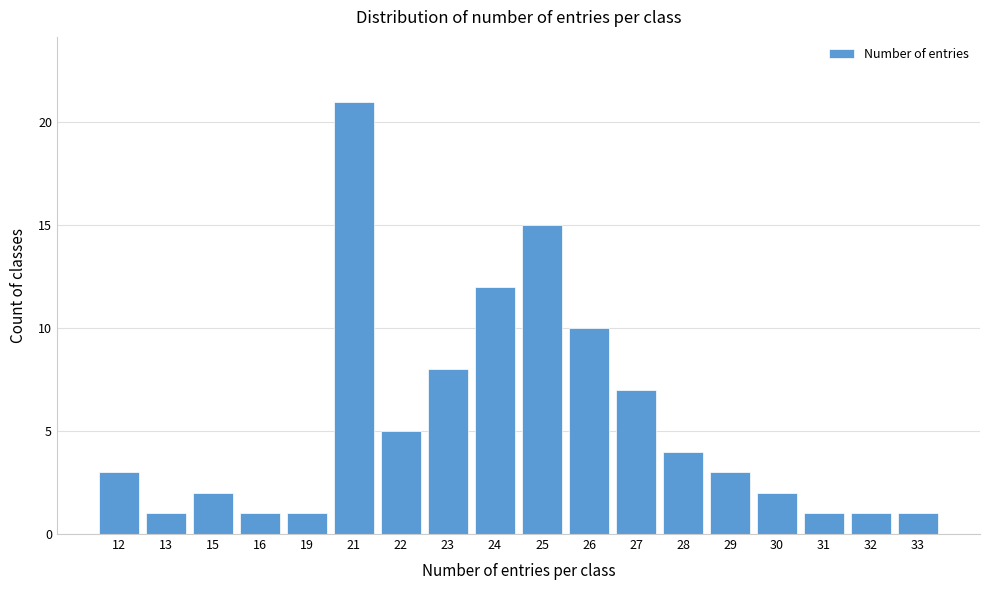

Reading left to right, transcribe all the data shown in this chart.

3	1	2	1	1	21	5	8	12	15	10	7	4	3	2	1	1	1